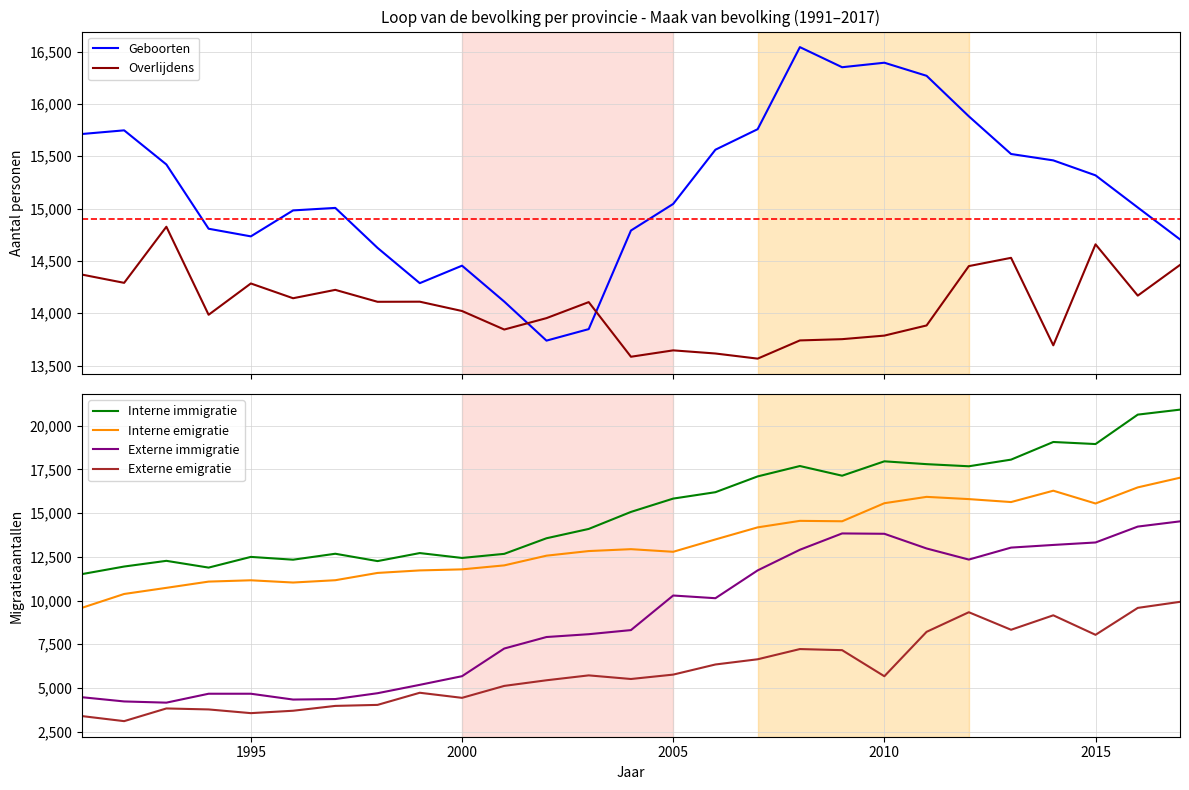

How many times do Overlijdens and Geboorten cross each other?

2